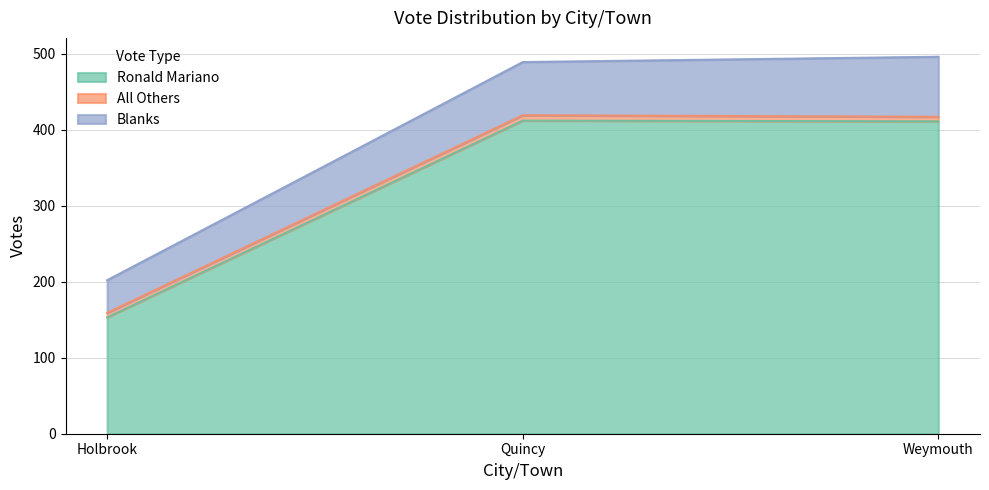

Where does the Blanks series first go above 70?

Weymouth